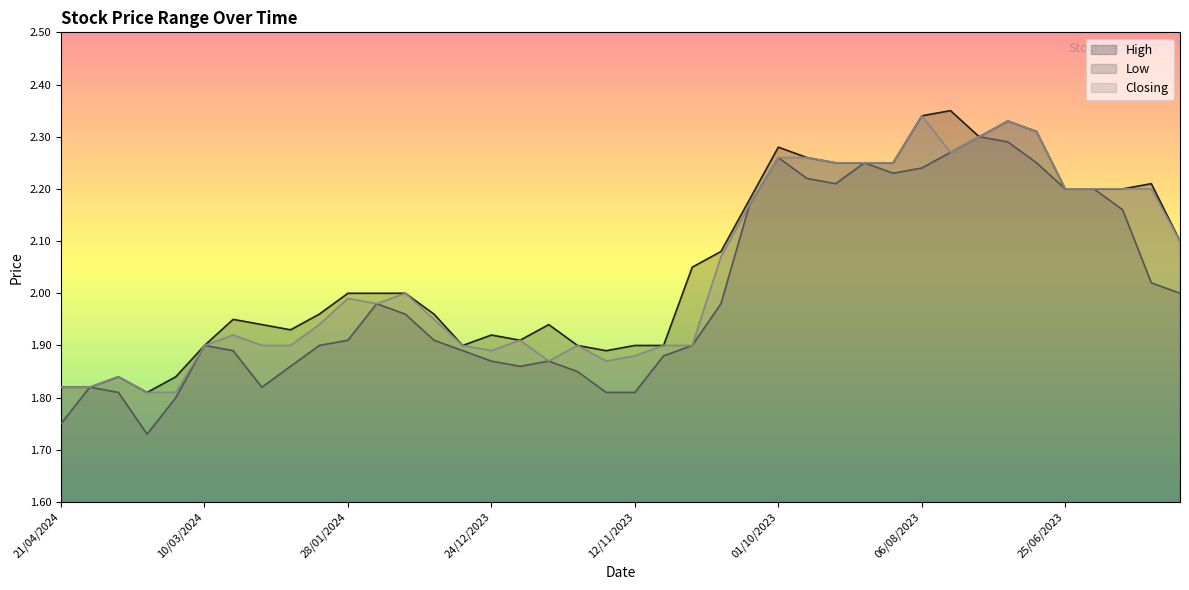

What position from the left is 26/11/2023?

19